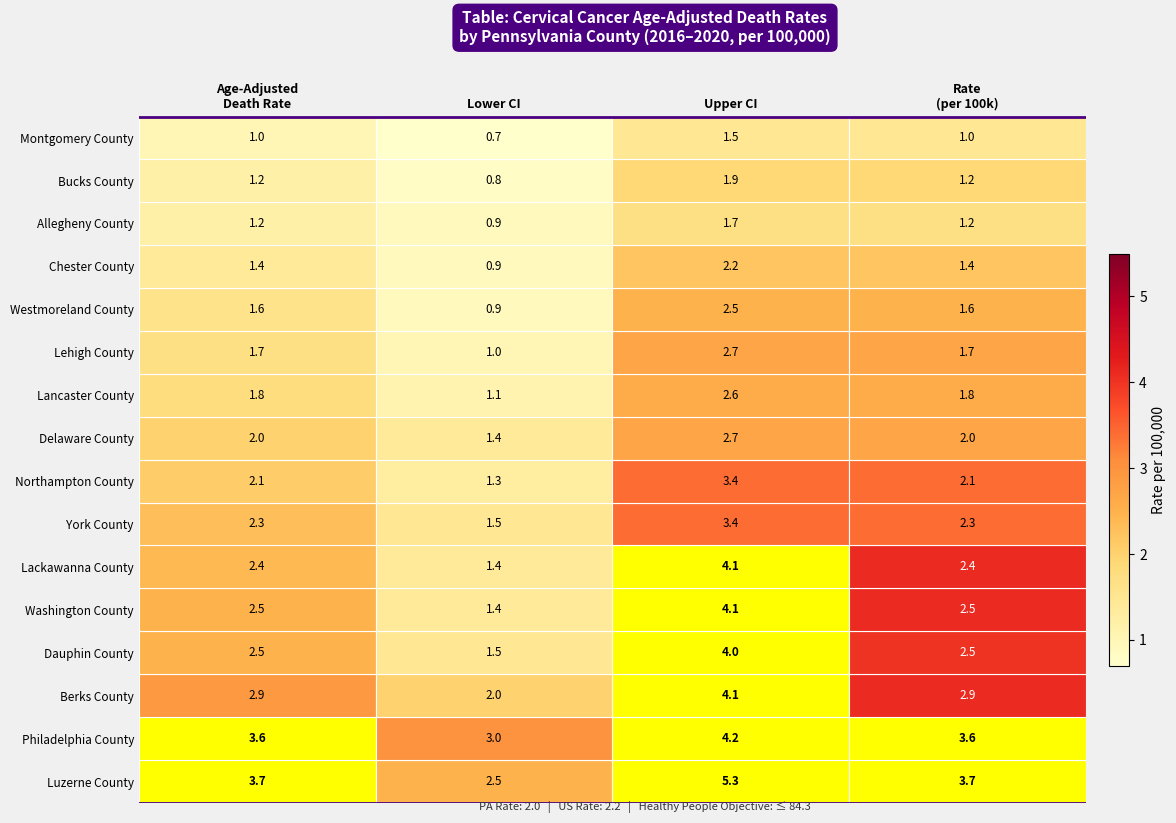

True or false: Philadelphia County has a value of 2.5 at Upper CI.

False